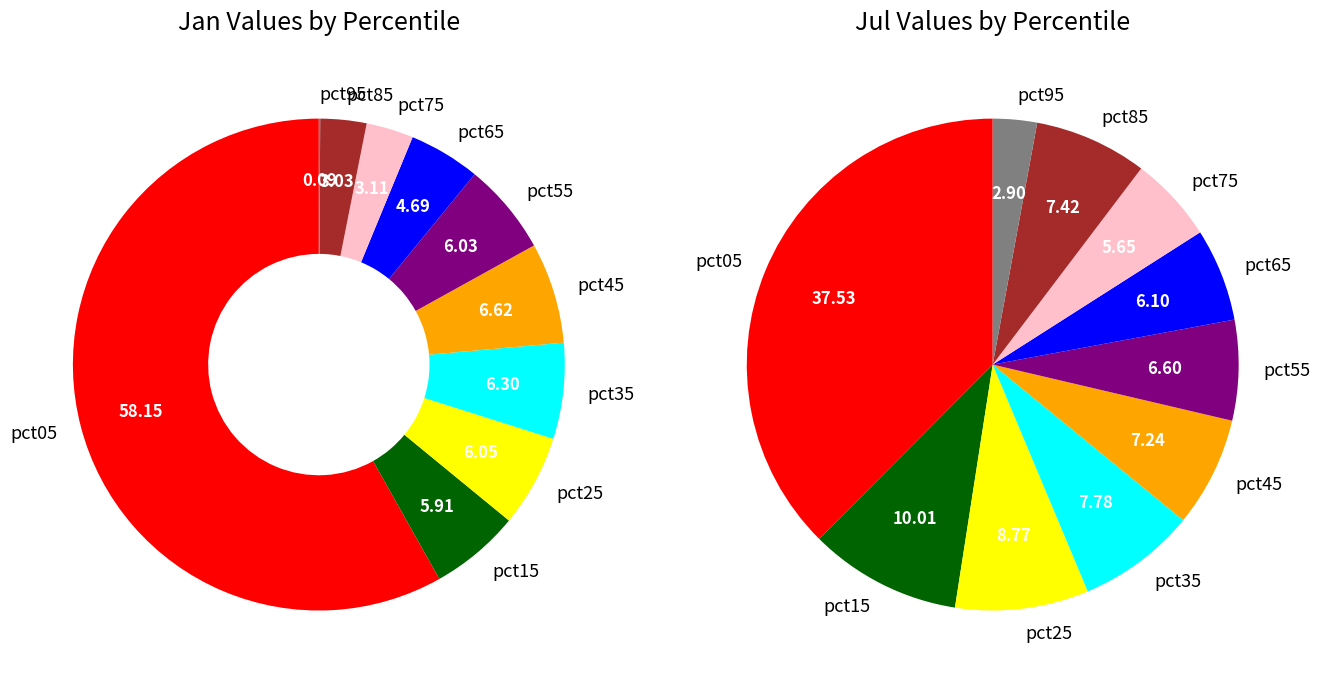

Is there any slice that represents more than half of the pie?

Yes